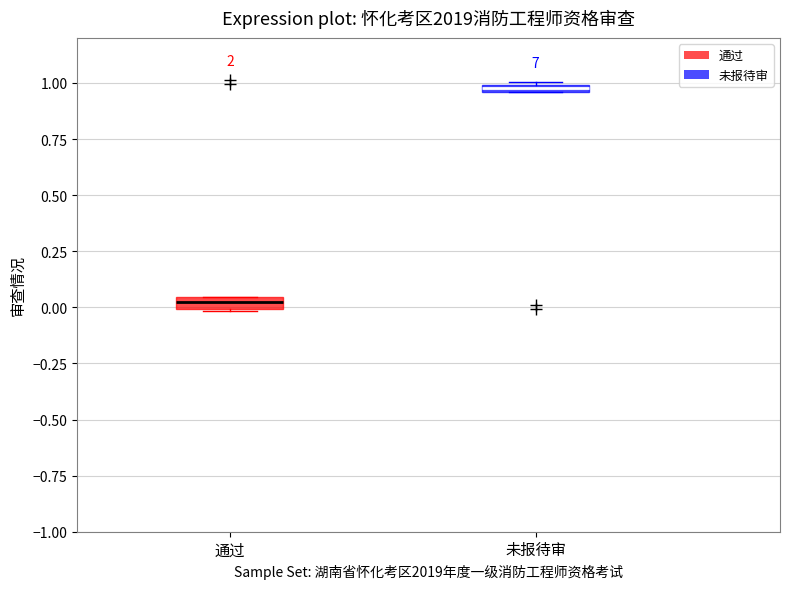

Which box has the highest median line?

未报待审